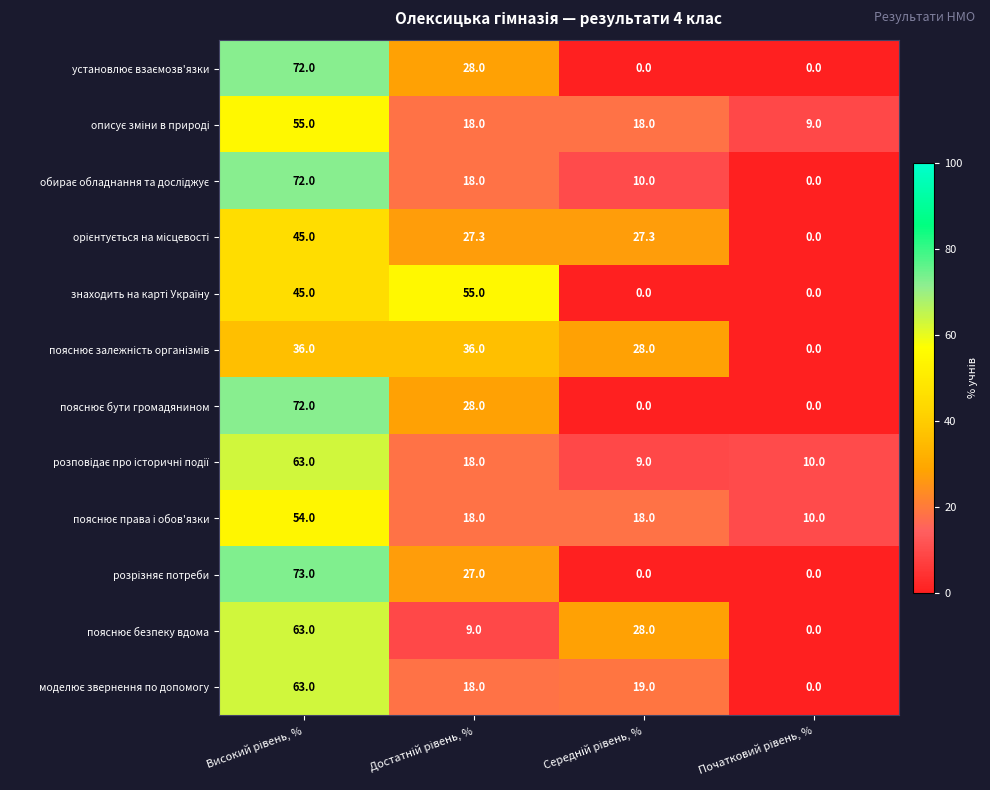

What is the maximum value shown in the chart?

73.0